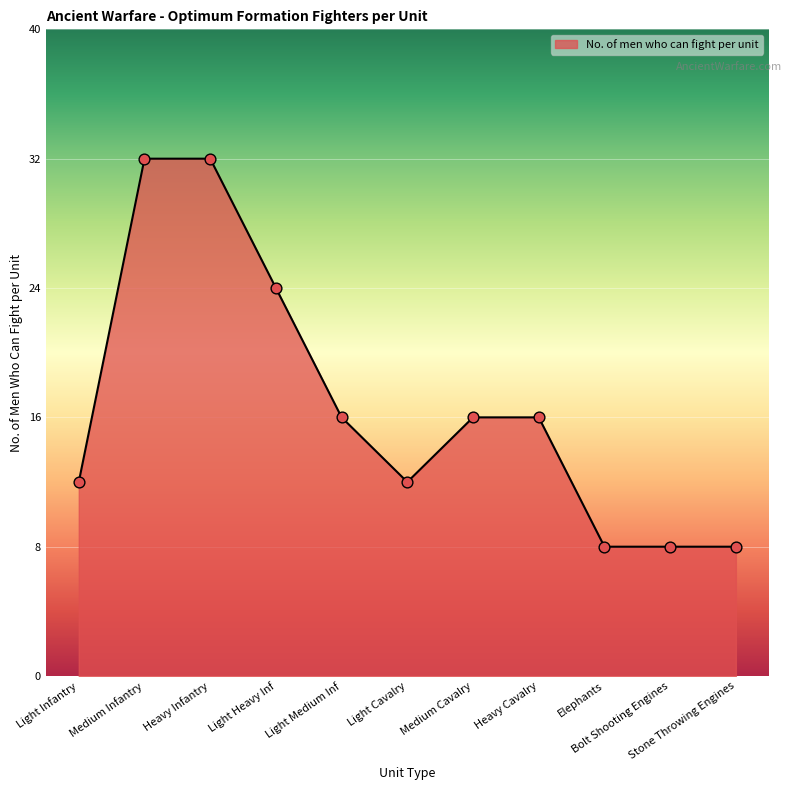

Approximately how many times larger is the value at Light Medium Inf compared to Medium Infantry?

0.5